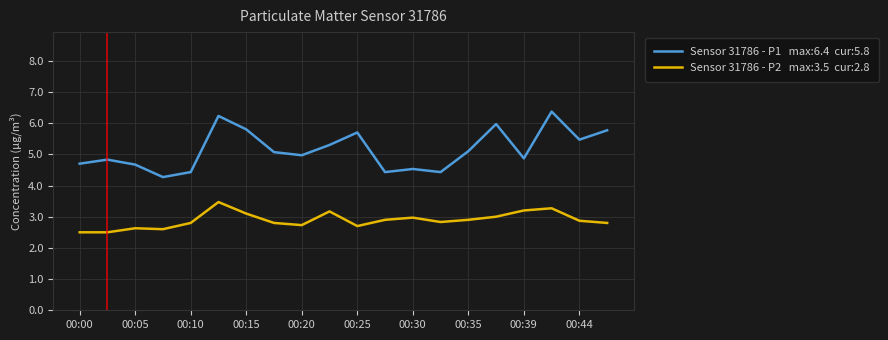

How many lines are shown in the chart?

2